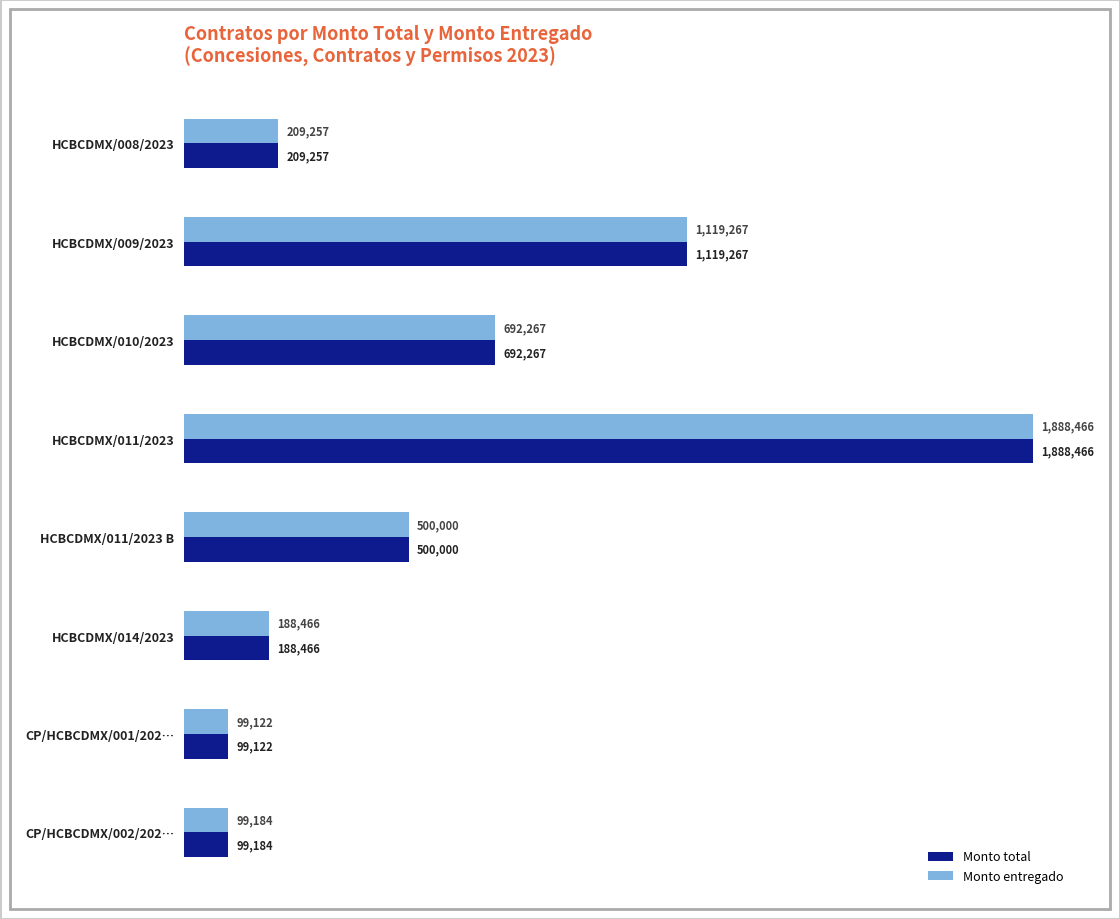

What is the maximum value shown in the chart?

1888466.0